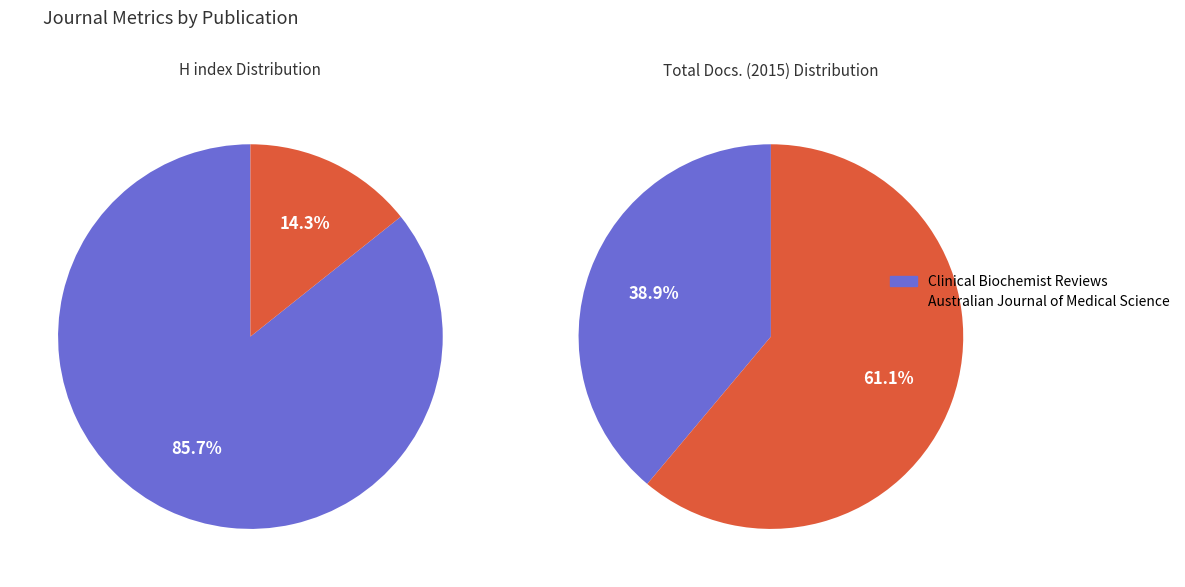

To the nearest percent, what is the difference between the Clinical Biochemist Reviews and Australian Journal of Medical Science slice percentages?

71%